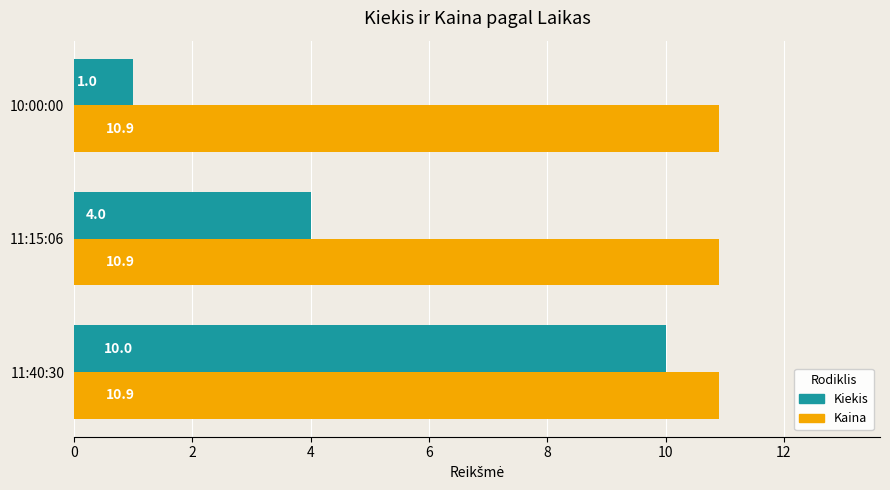

Between 11:15:06 and 10:00:00, which series saw the biggest shift?

Kiekis